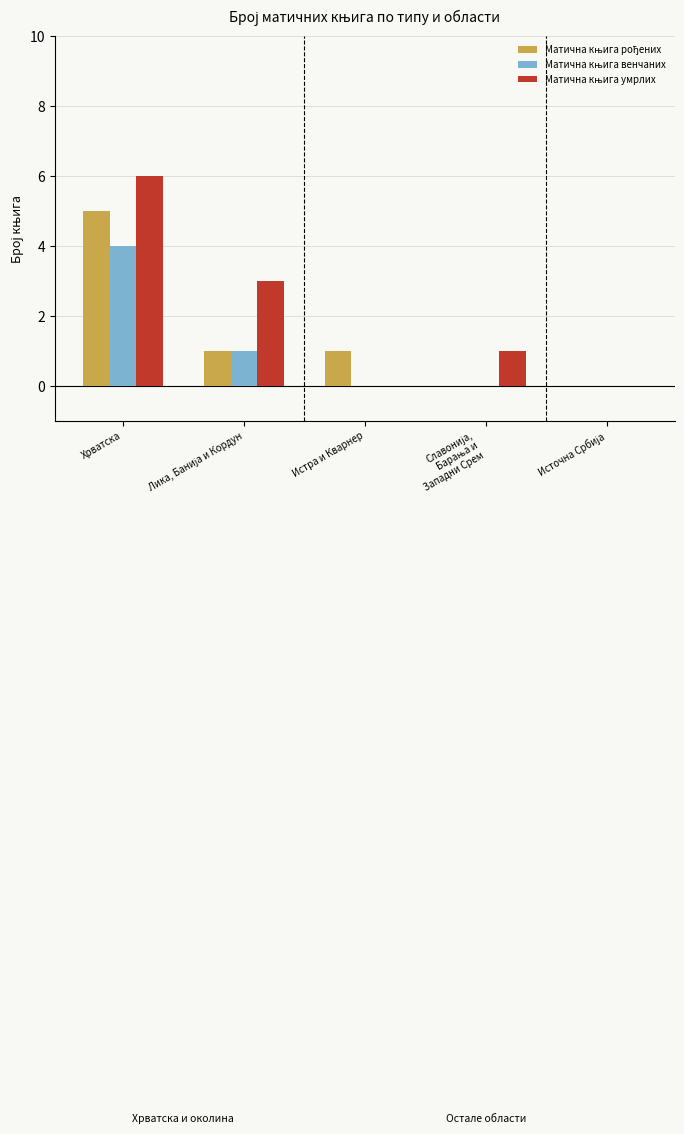

At which category is the sum across all series the highest?

Хрватска